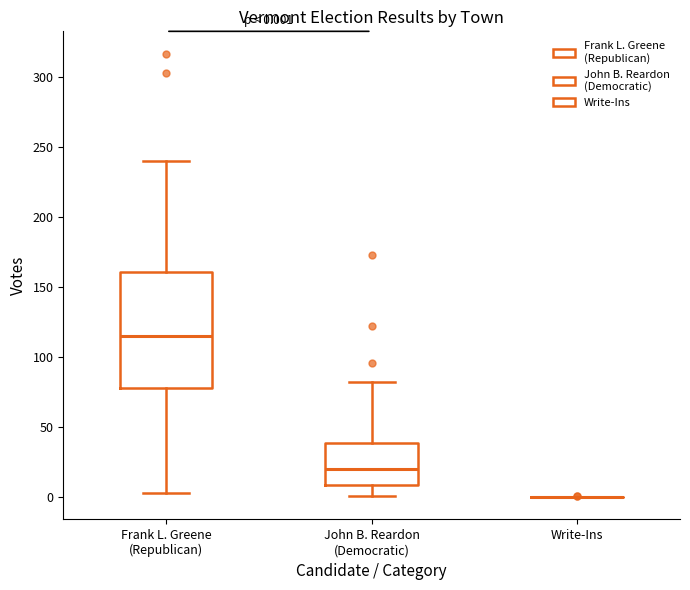

Comparing the boxes themselves (not the whiskers), which one is the tallest?

Frank L. Greene (Republican)